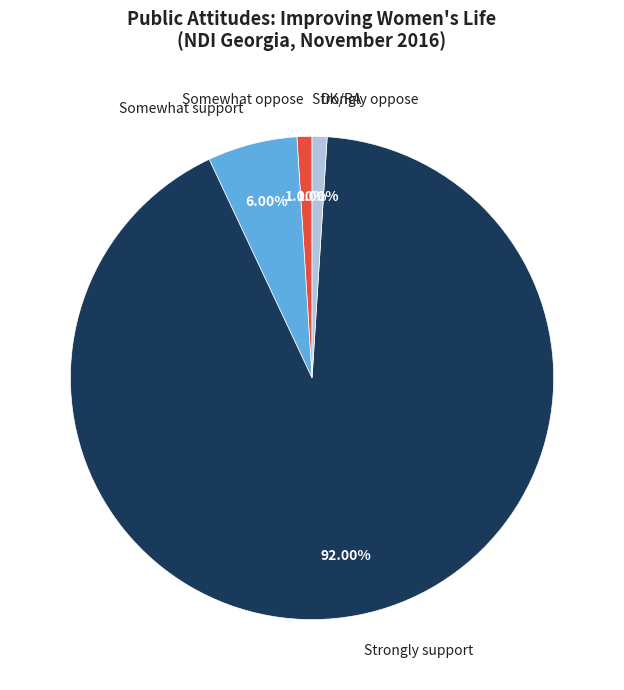

Which category has the biggest portion of the pie?

Strongly support